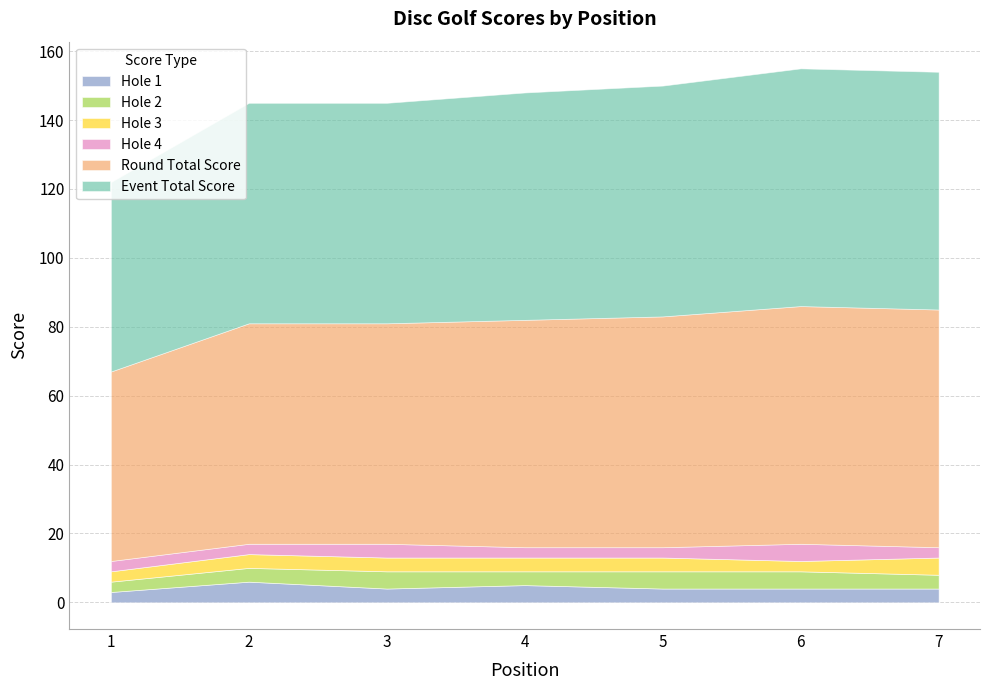

Reading right to left, what are all the values shown in this chart?

event_total_score: 69	69	67	66	64	64	55
round_total_score: 69	69	67	66	64	64	55
hole_1: 4	4	4	5	4	6	3
hole_2: 4	5	5	4	5	4	3
hole_3: 5	3	4	4	4	4	3
hole_4: 3	5	3	3	4	3	3